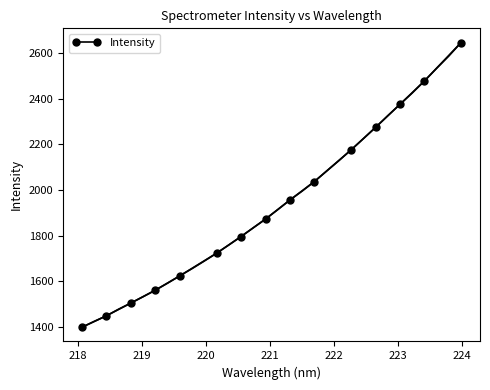

What is the minimum value for Intensity?

1398.9